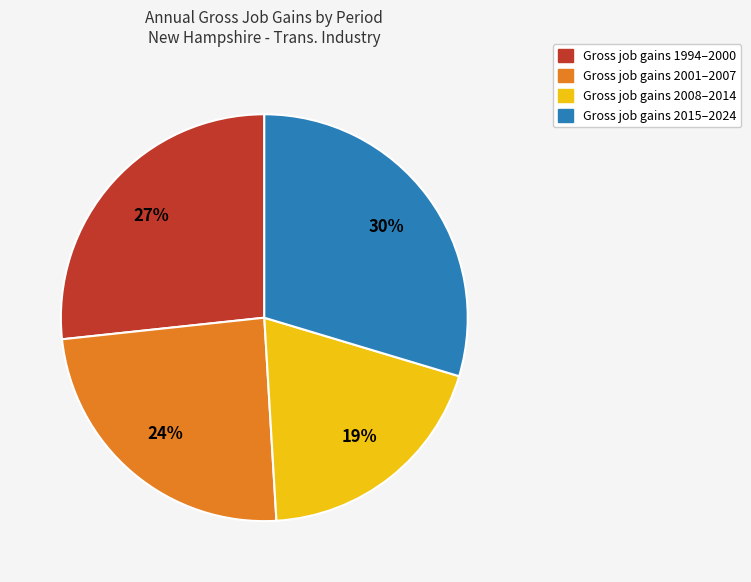

How many segments does this pie chart have?

4